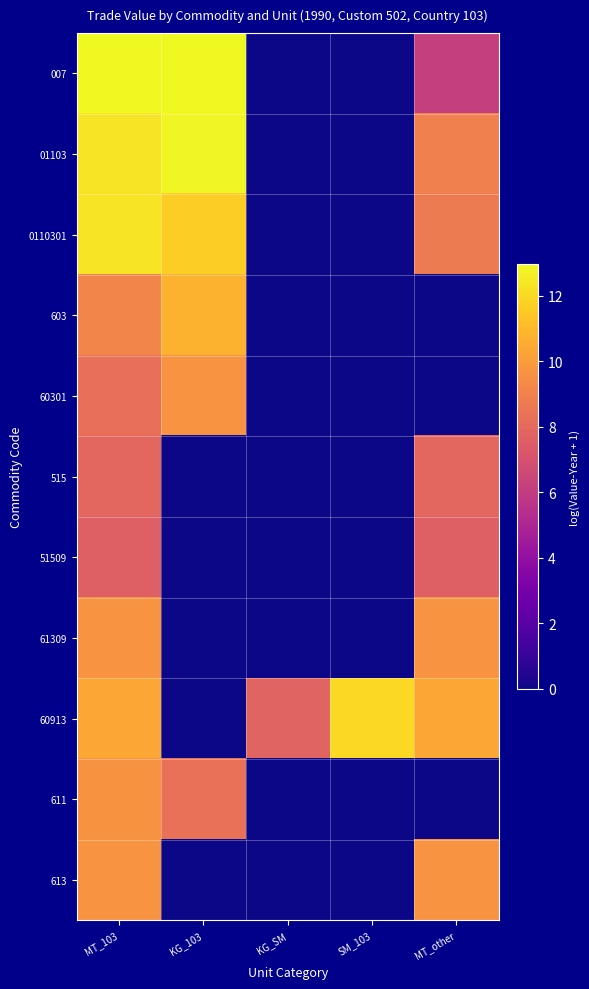

Which category has the highest value across all series?

MT_103